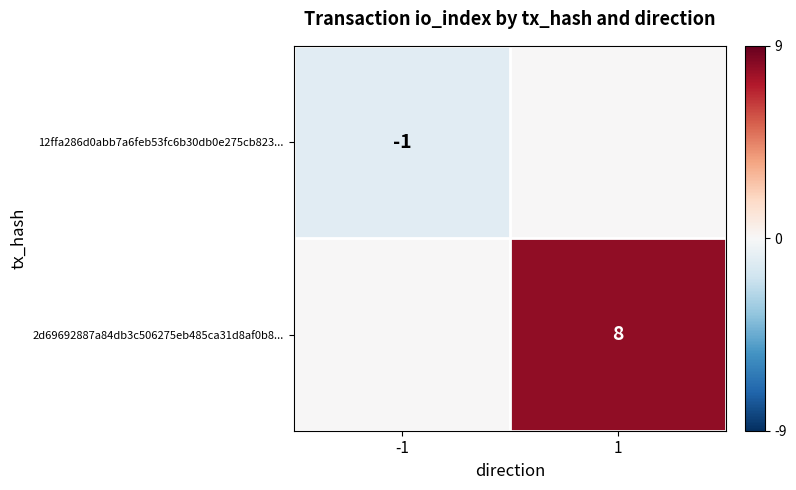

Is the value of 2d69692887a84db3c506275eb485ca31d8af0b8... at 1 greater than the value of 12ffa286d0abb7a6feb53fc6b30db0e275cb823... at -1?

Yes